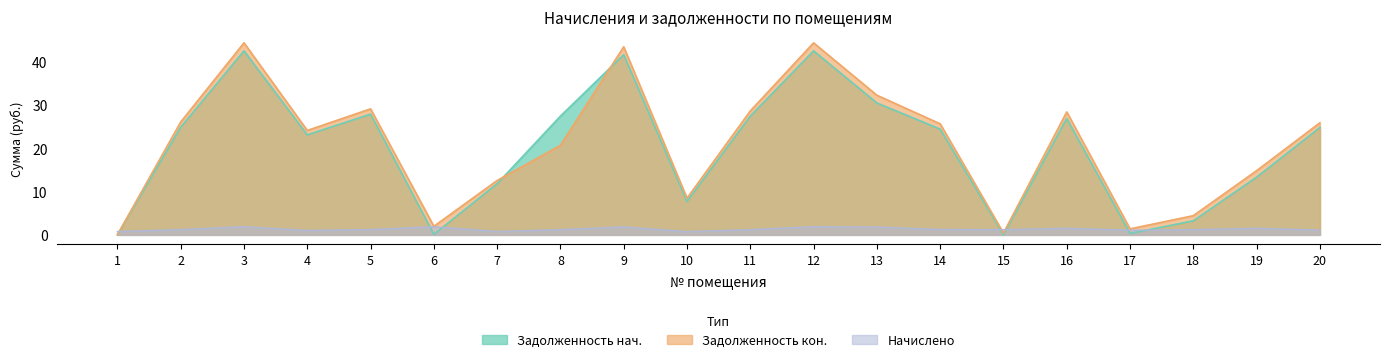

At which label does zadolzhennost_end reach its minimum?

1